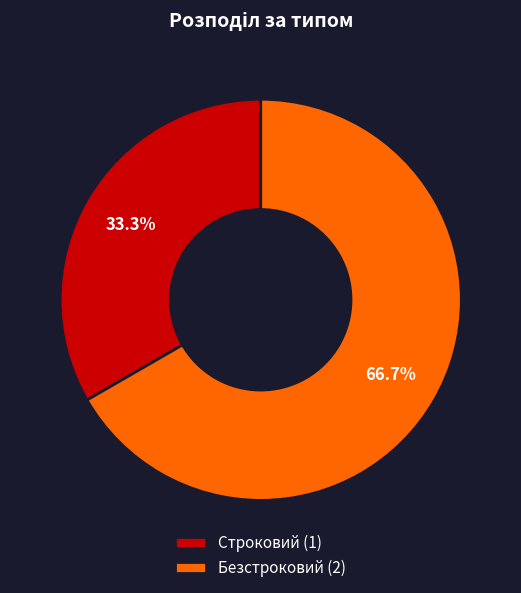

Is it true that Безстроковий is 67% of the pie?

True